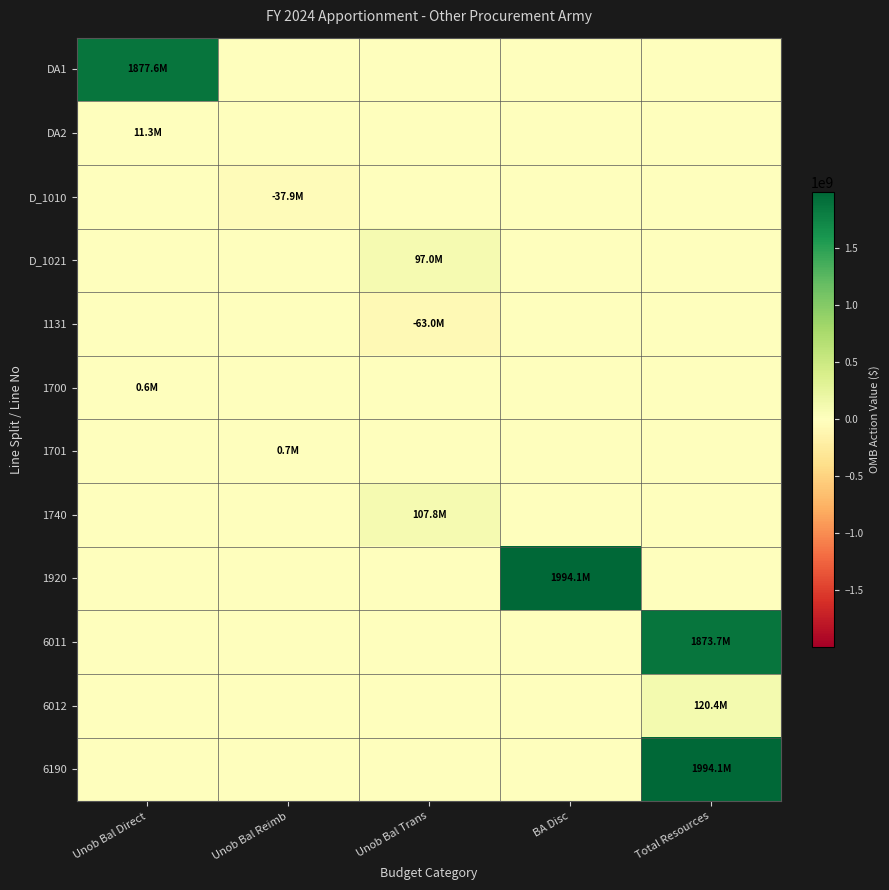

Which series changed the most between Unob Bal Trans and BA Disc?

1920